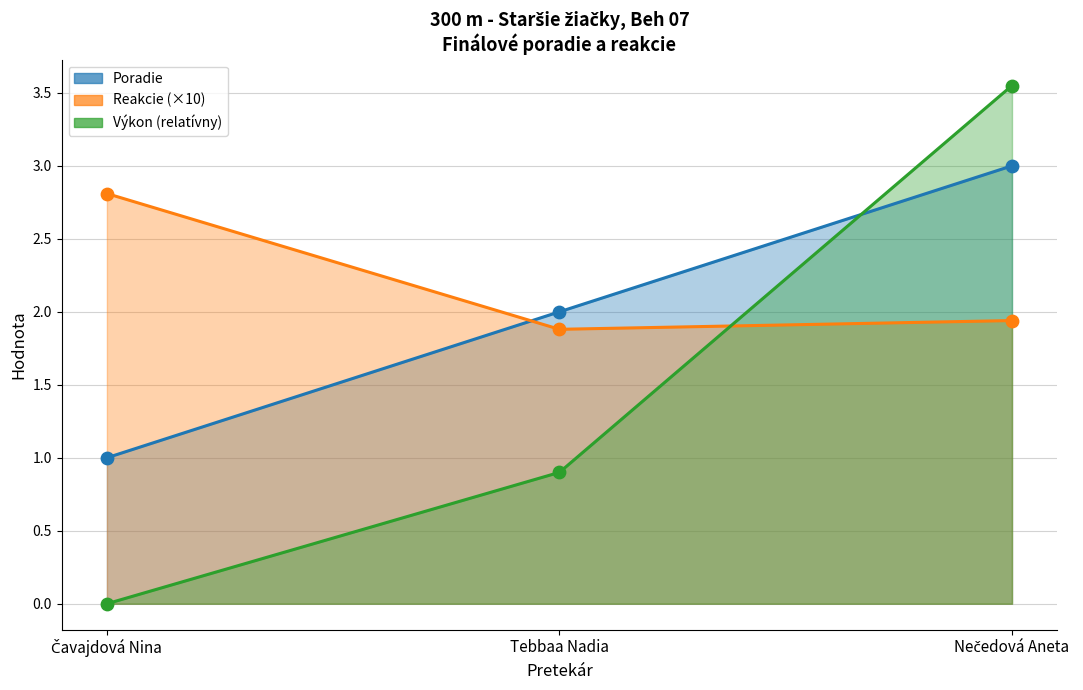

Which series has the largest Y range (max minus min)?

Výkon rel. (line)